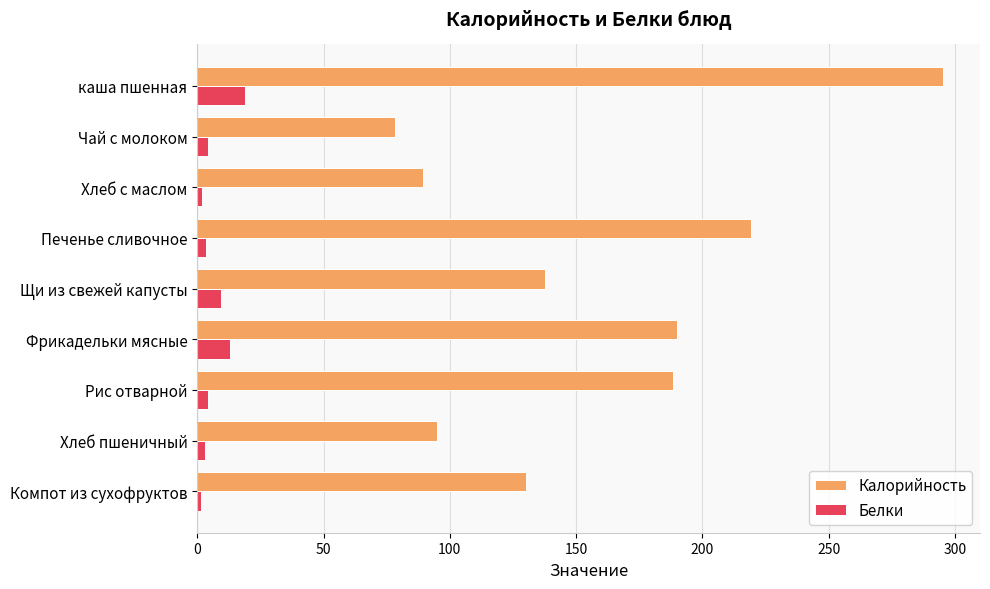

Which series has the largest range (max minus min)?

Калорийность